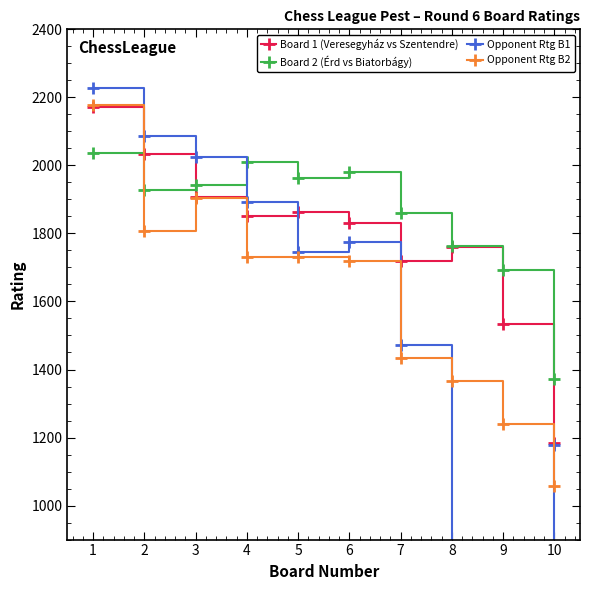

At which label does Opponent Rtg B1 first exceed 1775?

1